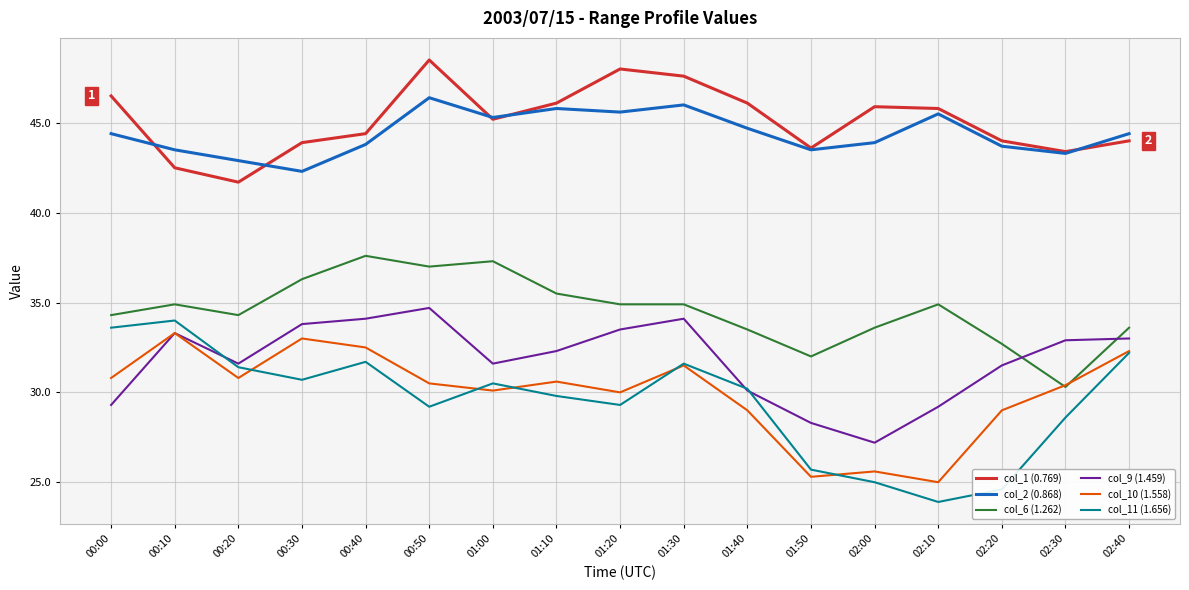

Where does the col_10 (1.558) series first go above 30?

00:00